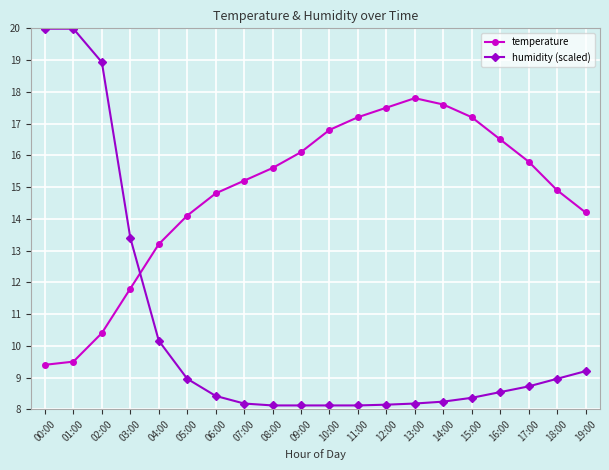

True or false: temperature has a value of 19.2 at 04:00.

False